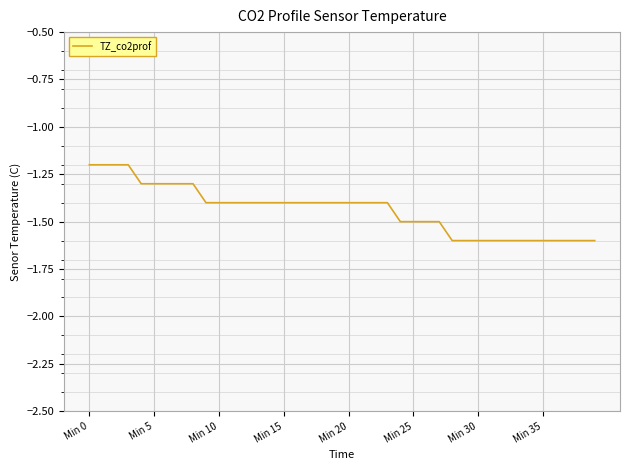

What is the difference between the maximum and minimum values?

0.4